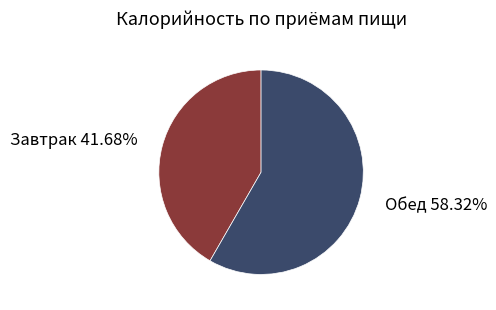

To the nearest percent, what is the difference between the Обед and Завтрак slice percentages?

17%